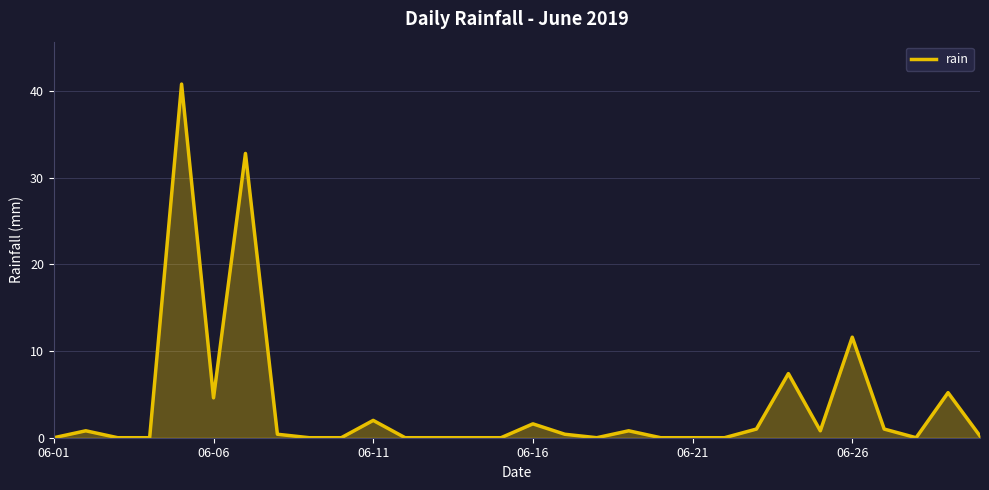

What is the greatest value displayed?

40.8